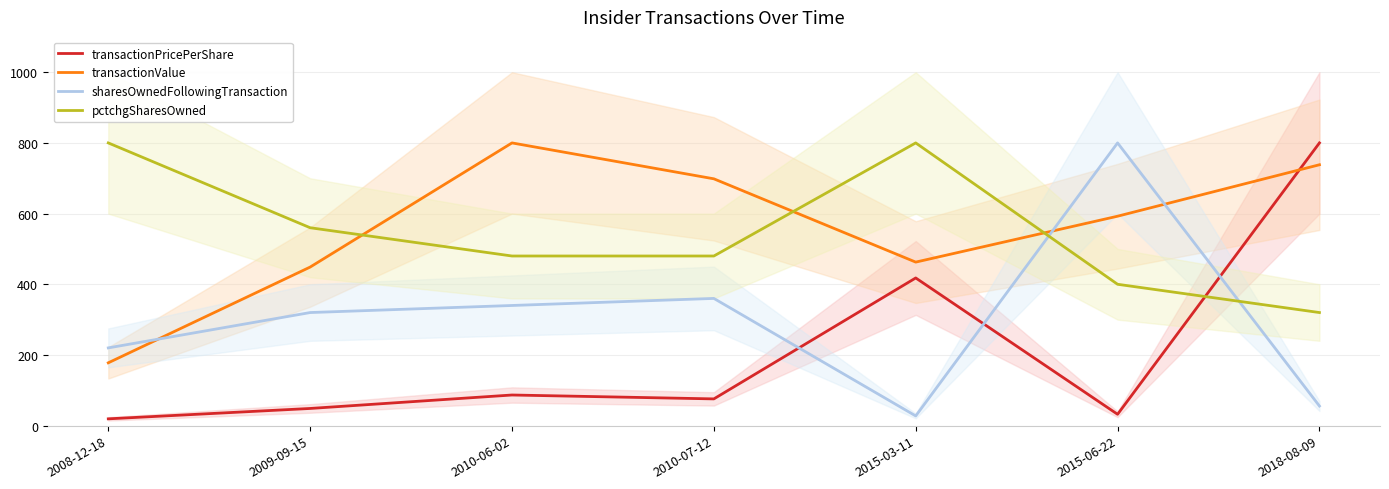

What is the value of the transactionValue point at the 7th from the left?

738.2